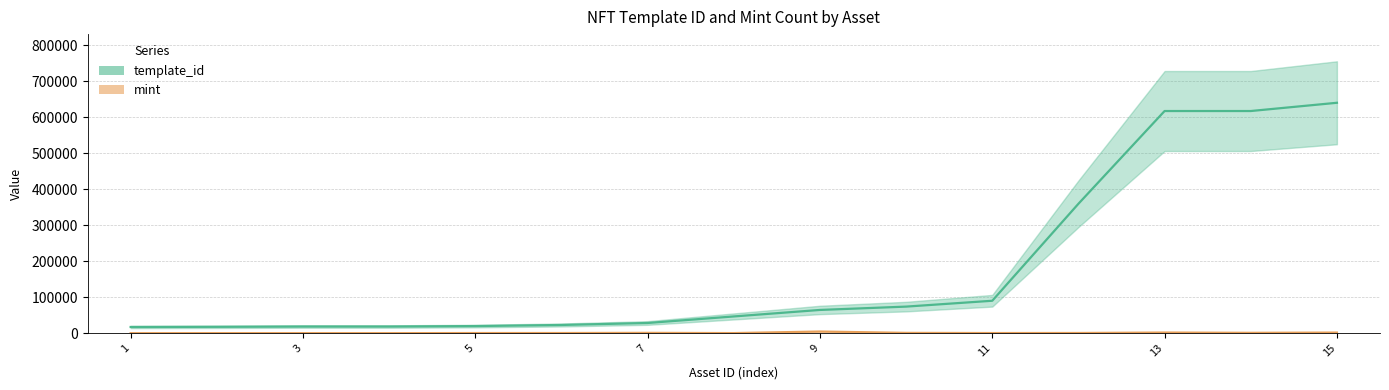

What is the sum of all template_id values?

2653942